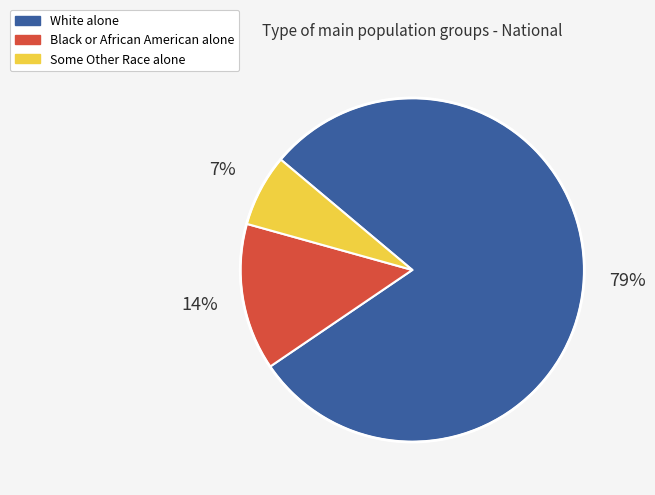

Is the sum of White alone and Some Other Race alone greater than half?

Yes